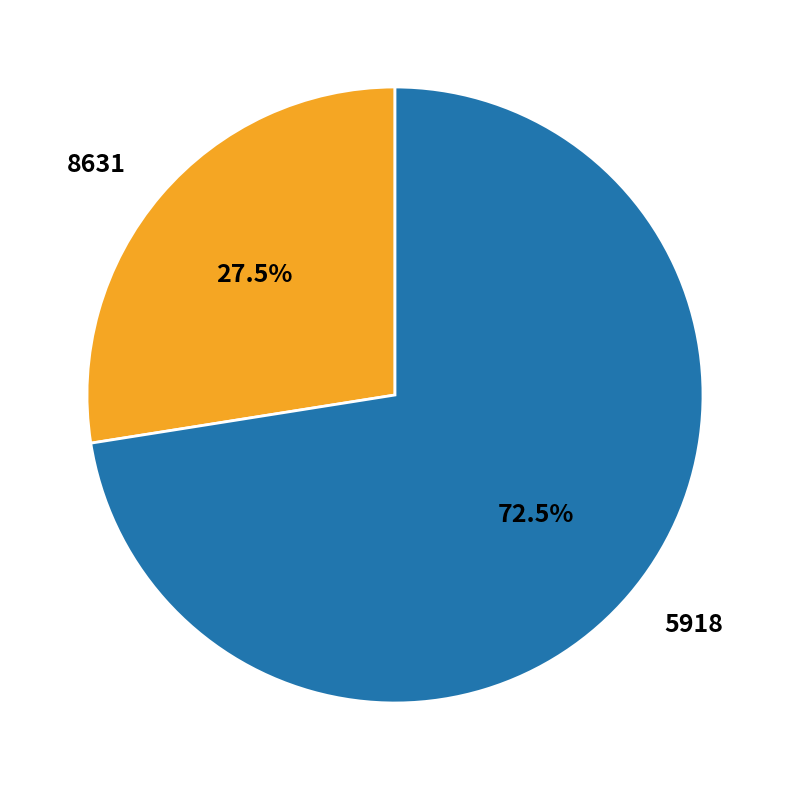

To the nearest percent, what is the average slice percentage?

50%